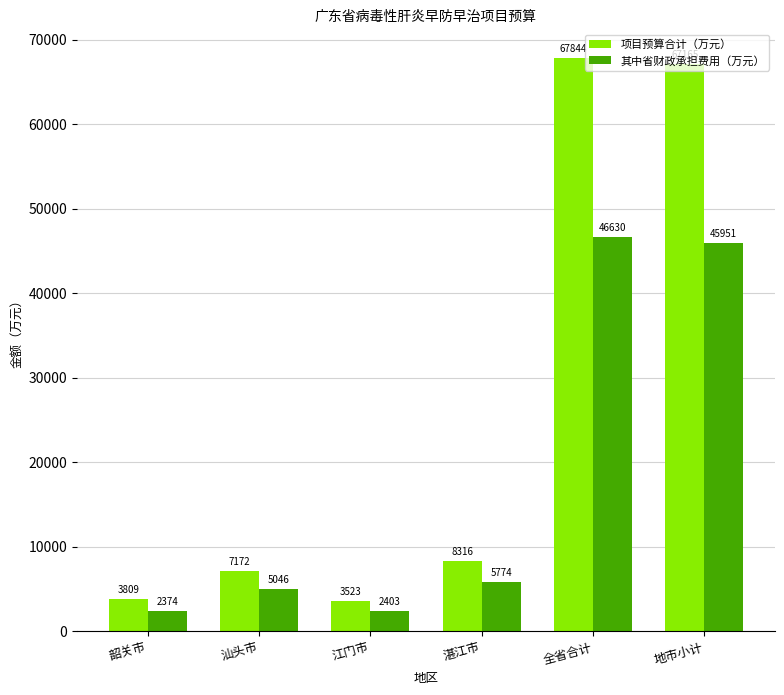

What is the label of the 6th bar from the left?

地市小计